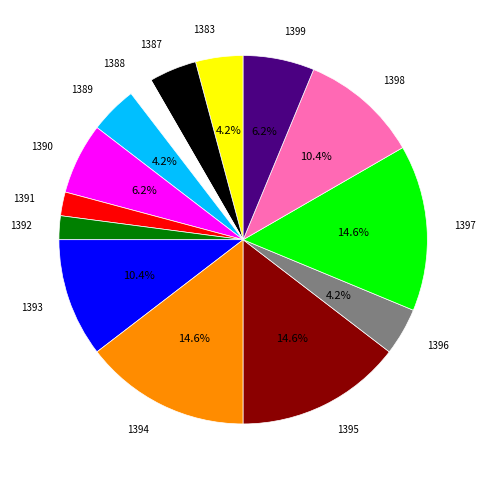

Is there a majority slice in this chart?

No